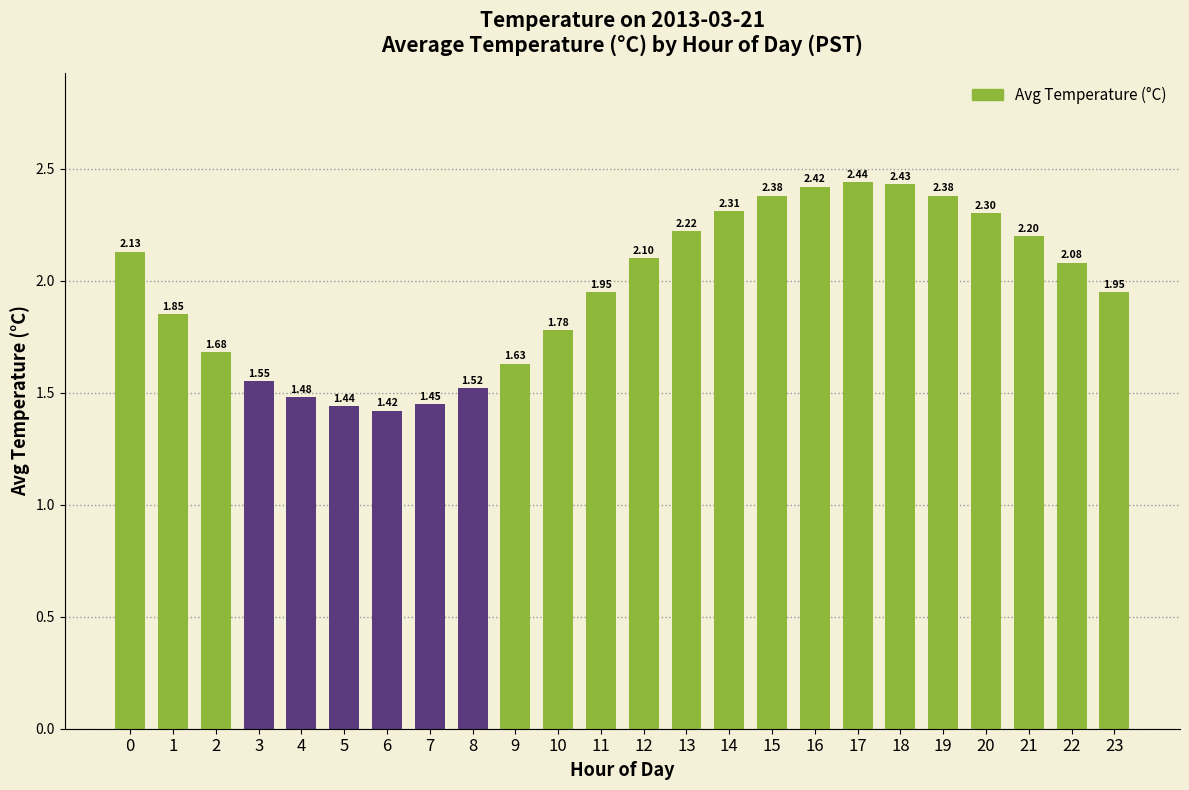

What is the change in value from 12 to 14?

+0.2